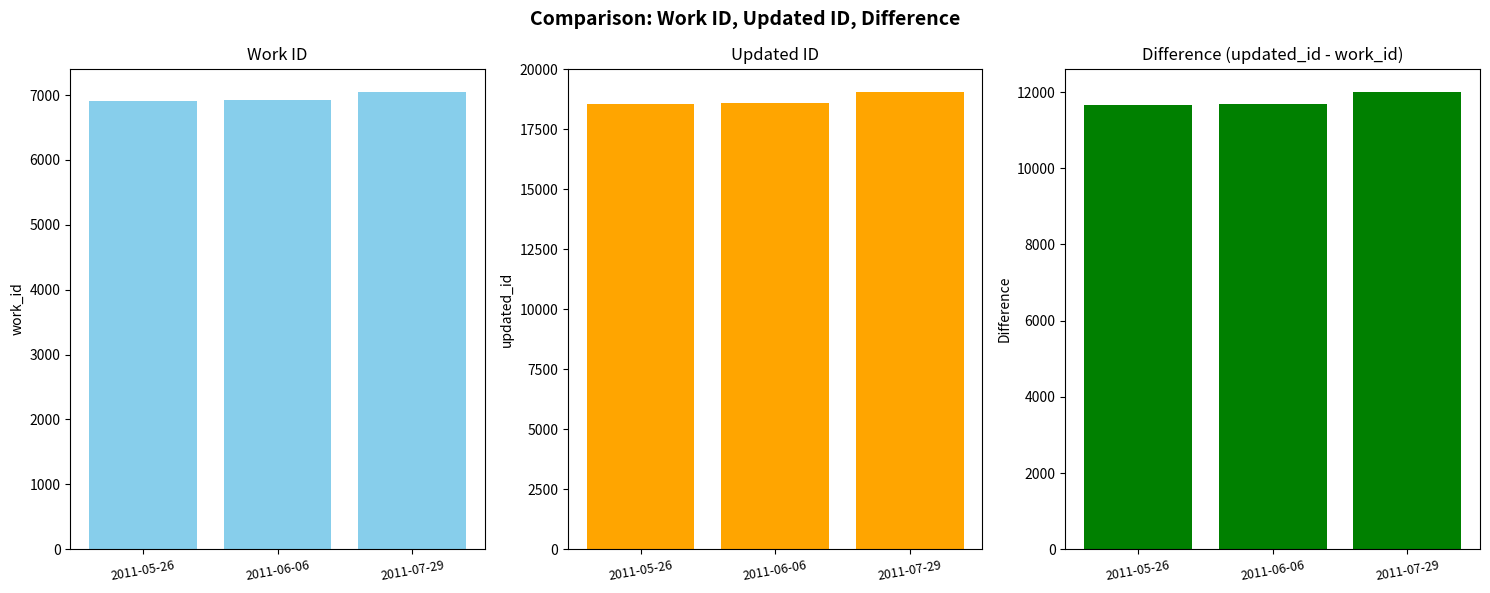

Rank the categories by difference value from highest to lowest.

2011-07-29, 2011-06-06, 2011-05-26